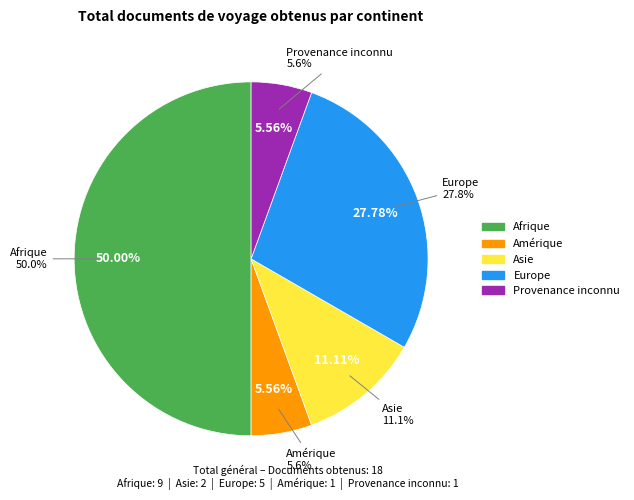

Does Afrique represent more than half of the total?

No